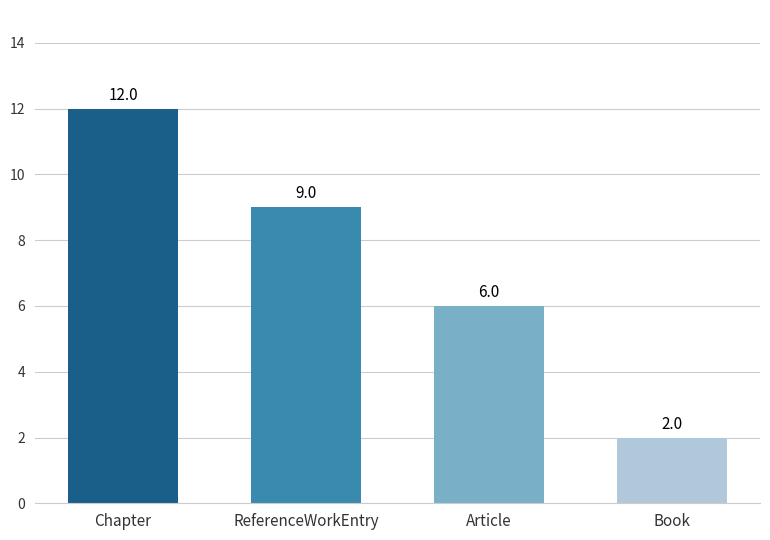

How many data points does each series have?

4